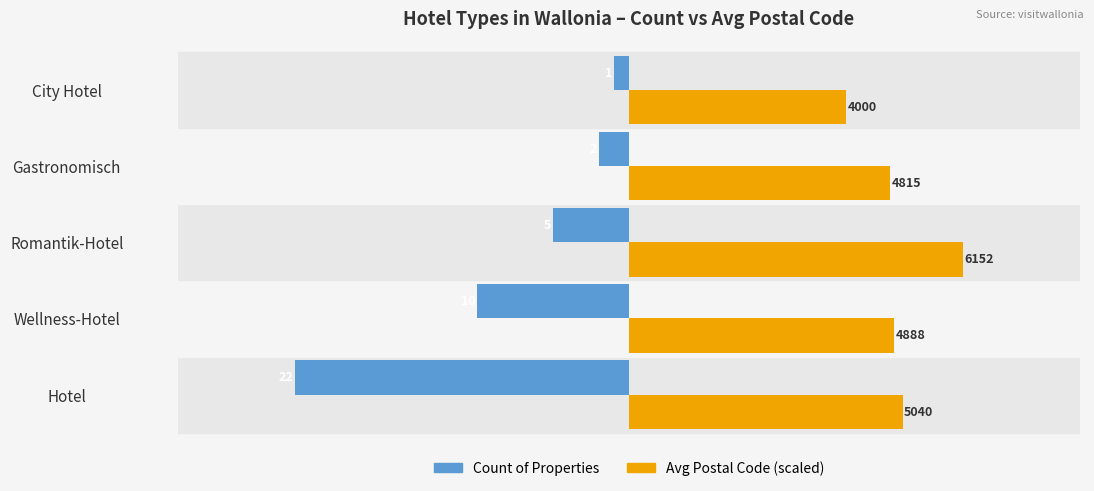

Which series has the largest total across all categories?

Avg Postal Code (scaled)